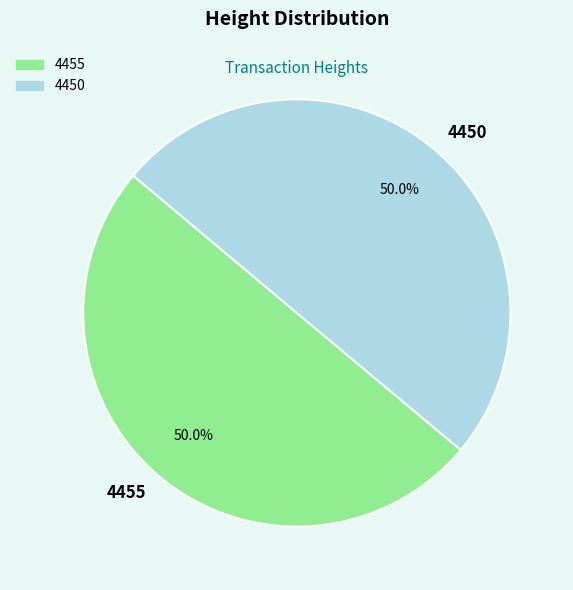

What is the ratio of the value at 4450 to the value at 4455?

1.0